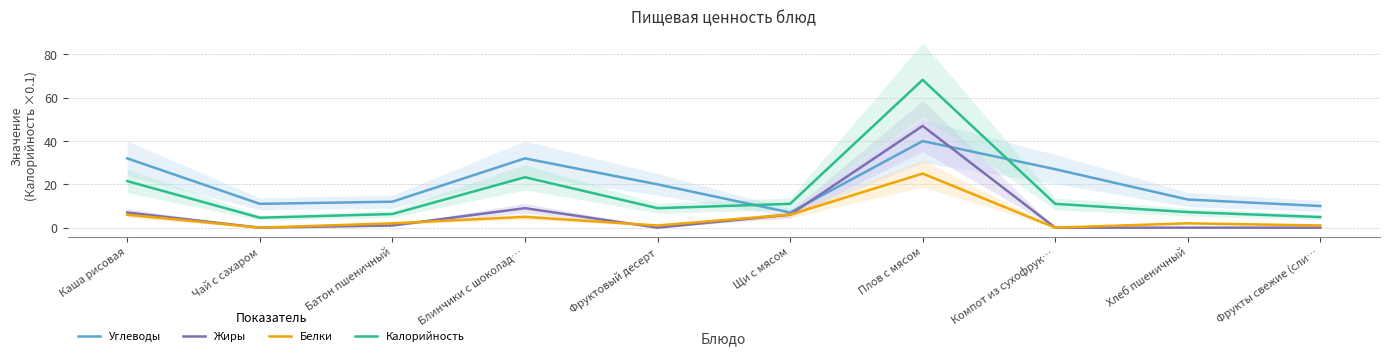

List the labels in order of Жиры value, largest first.

Плов с мясом, Блинчики с шоколад…, Каша рисовая, Щи с мясом, Батон пшеничный, Чай с сахаром, Фруктовый десерт, Компот из сухофрук…, Хлеб пшеничный, Фрукты свежие (сли…